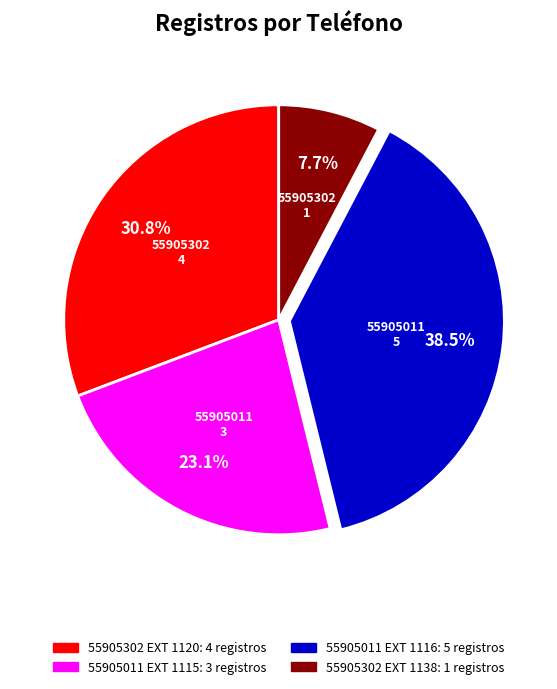

How many slices are in this pie chart?

4